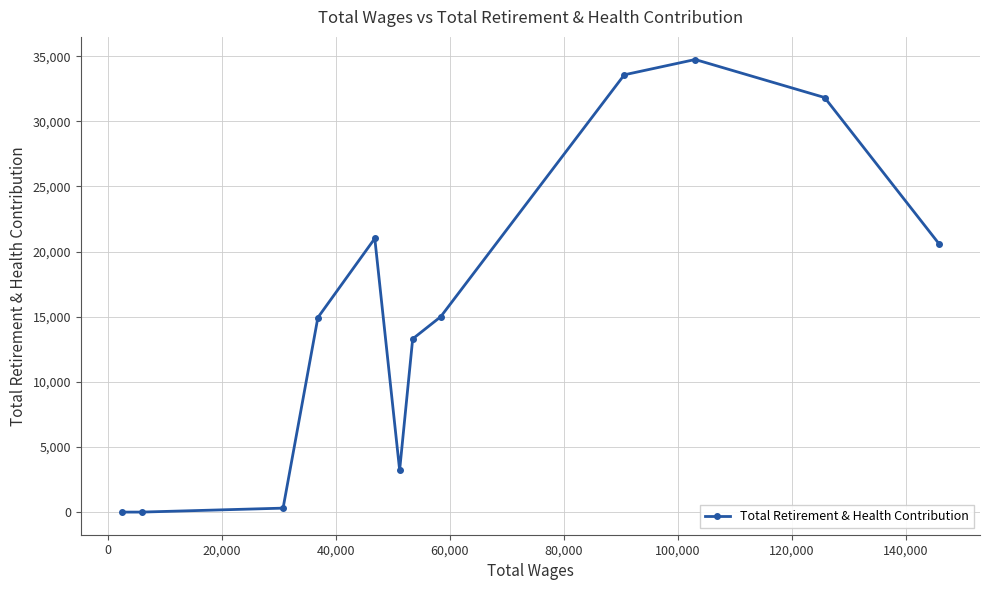

What is the average value?

15707